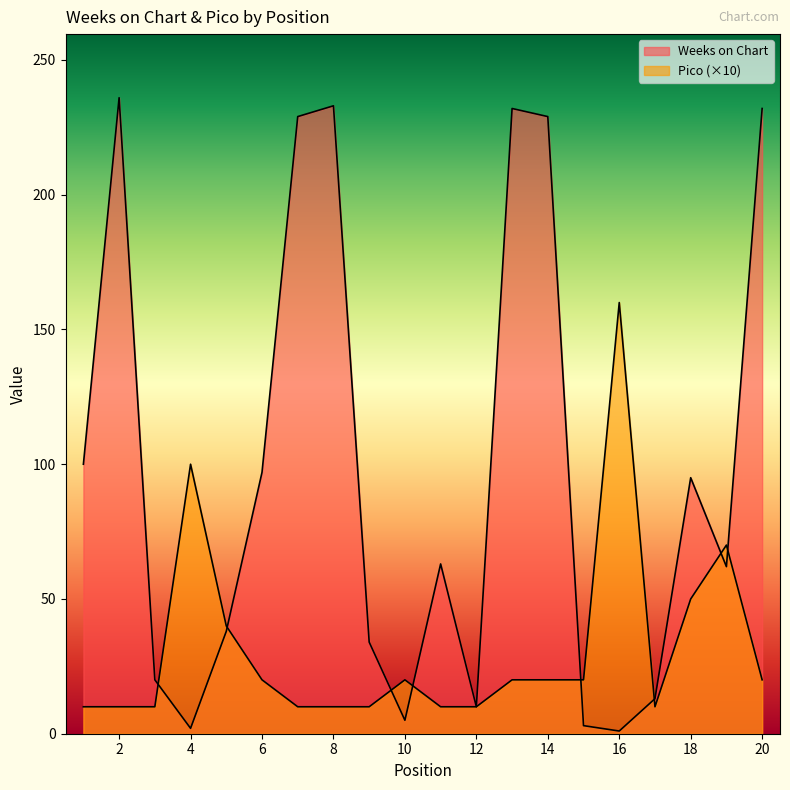

Where do Weeks on Chart and Pico first cross each other?

3 and 4